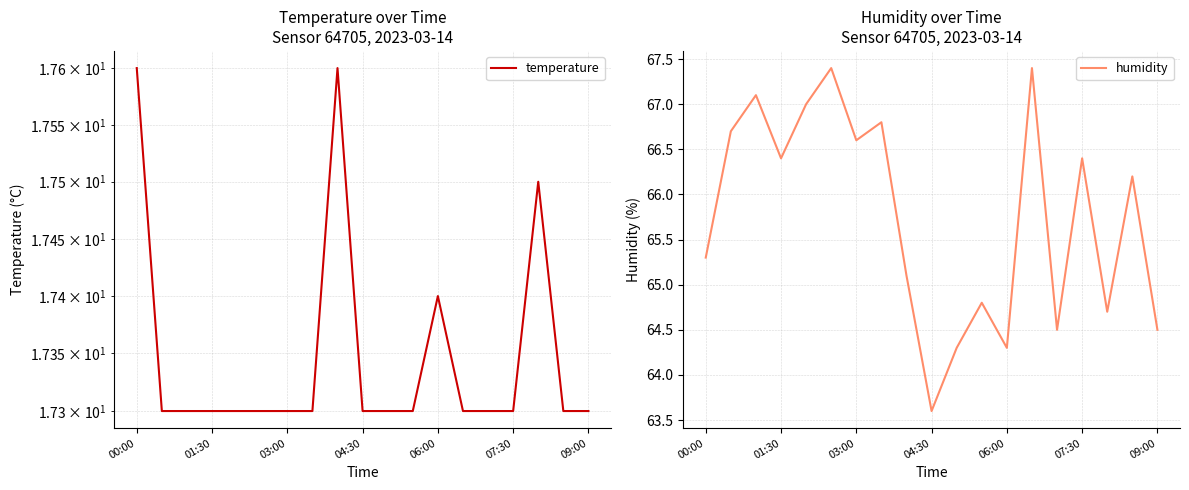

What is the maximum value for humidity?

67.4